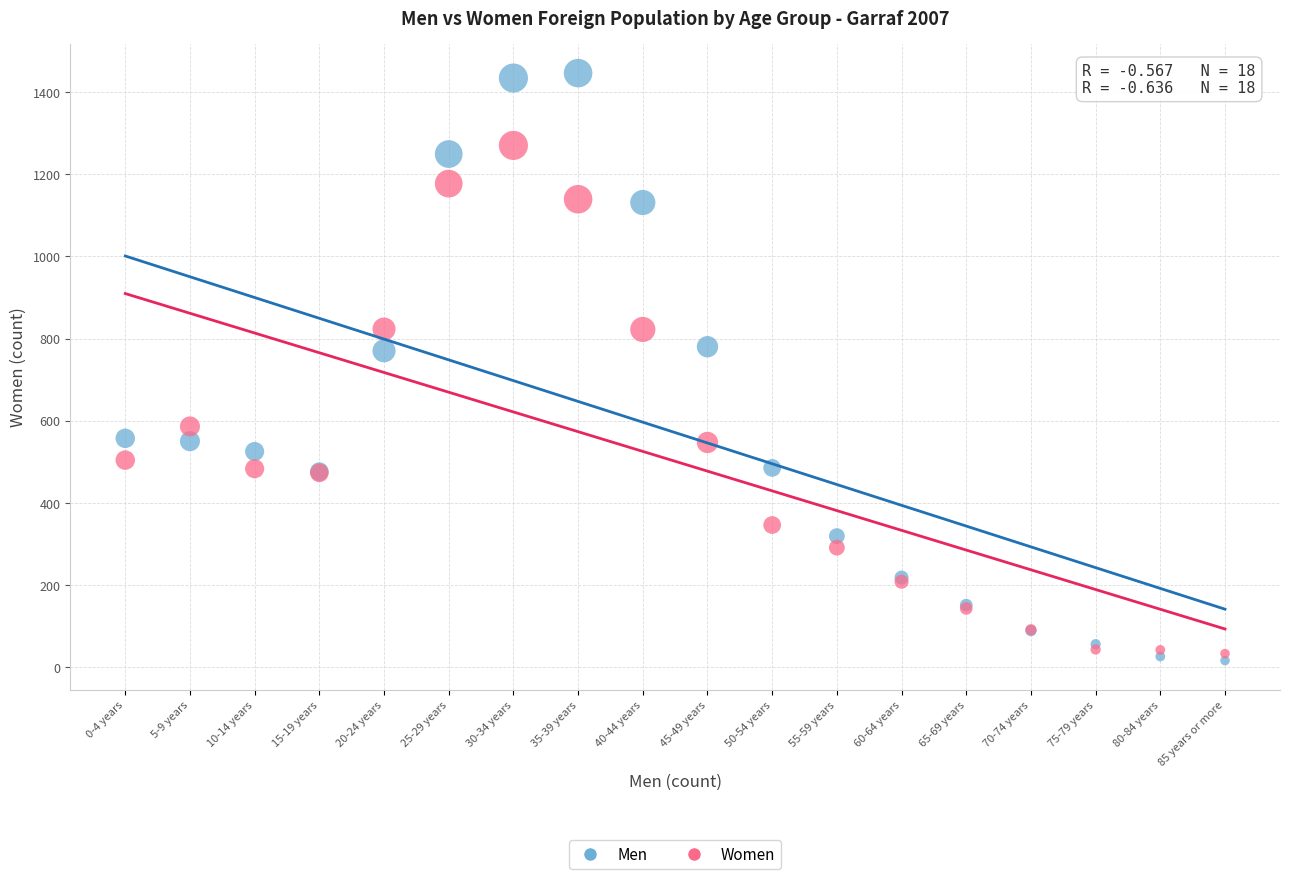

Which series has the widest spread of Y values?

Men